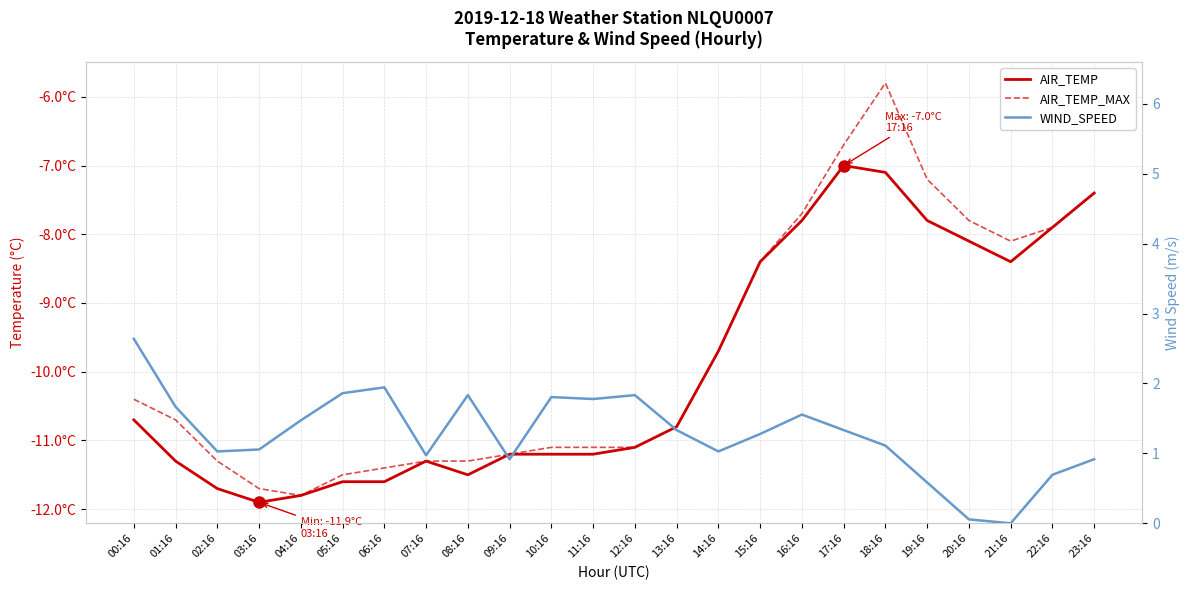

Reading left to right, extract all data points from this chart.

AIR_TEMP: -10.7	-11.3	-11.7	-11.9	-11.8	-11.6	-11.6	-11.3	-11.5	-11.2	-11.2	-11.2	-11.1	-10.8	-9.7	-8.4	-7.8	-7.0	-7.1	-7.8	-8.1	-8.4	-7.9	-7.4
AIR_TEMP_MAX: -10.4	-10.7	-11.3	-11.7	-11.8	-11.5	-11.4	-11.3	-11.3	-11.2	-11.1	-11.1	-11.1	-10.8	-9.7	-8.4	-7.7	-6.7	-5.8	-7.2	-7.8	-8.1	-7.9	-7.4
WIND_SPEED: 2.6	1.7	1.0	1.1	1.5	1.9	1.9	1.0	1.8	0.9	1.8	1.8	1.8	1.3	1.0	1.3	1.6	1.3	1.1	0.6	0.1	0.0	0.7	0.9